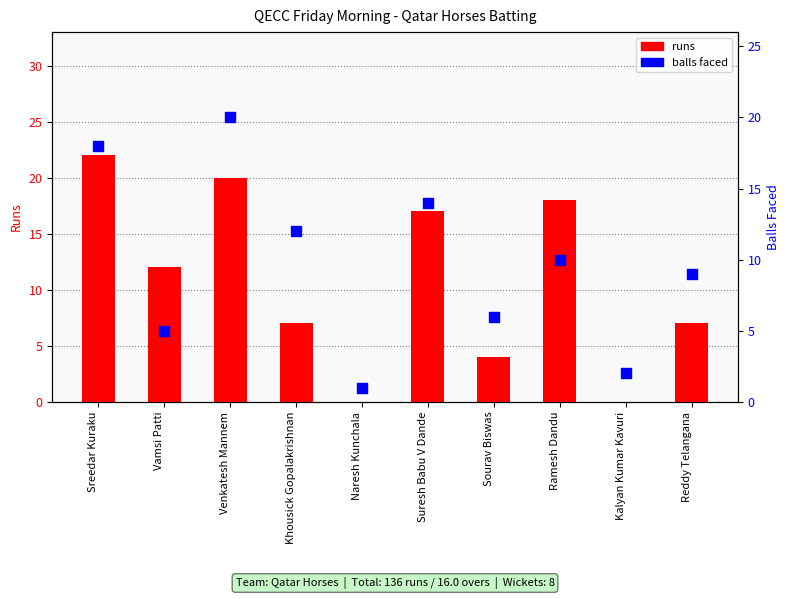

What is the total value across all series at Vamsi Patti?

17